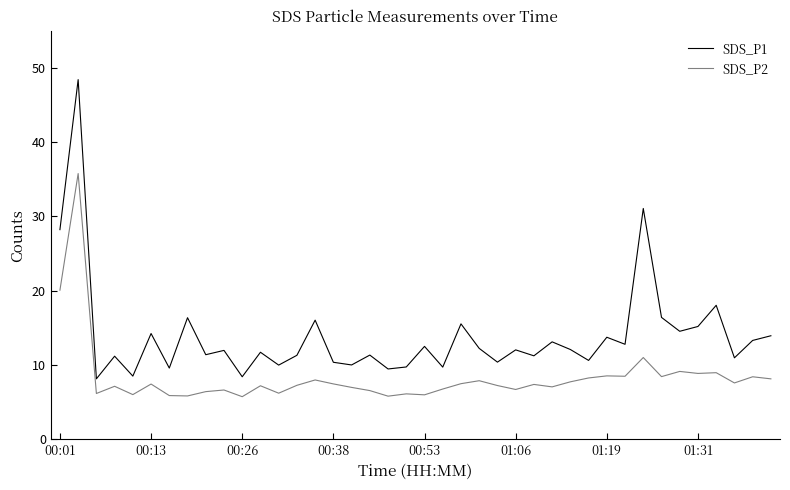

True or false: SDS_P1 and SDS_P2 intersect in this chart.

False